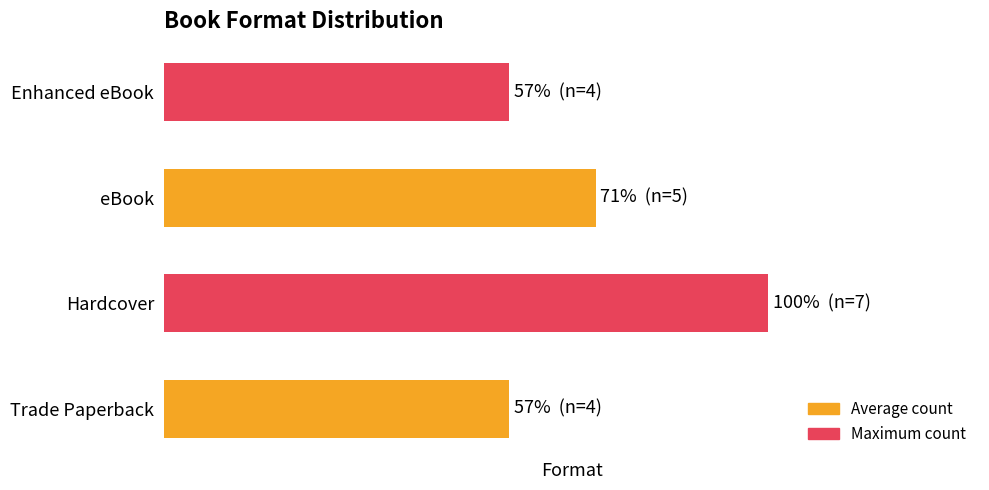

What is the minimum value shown in the chart?

4